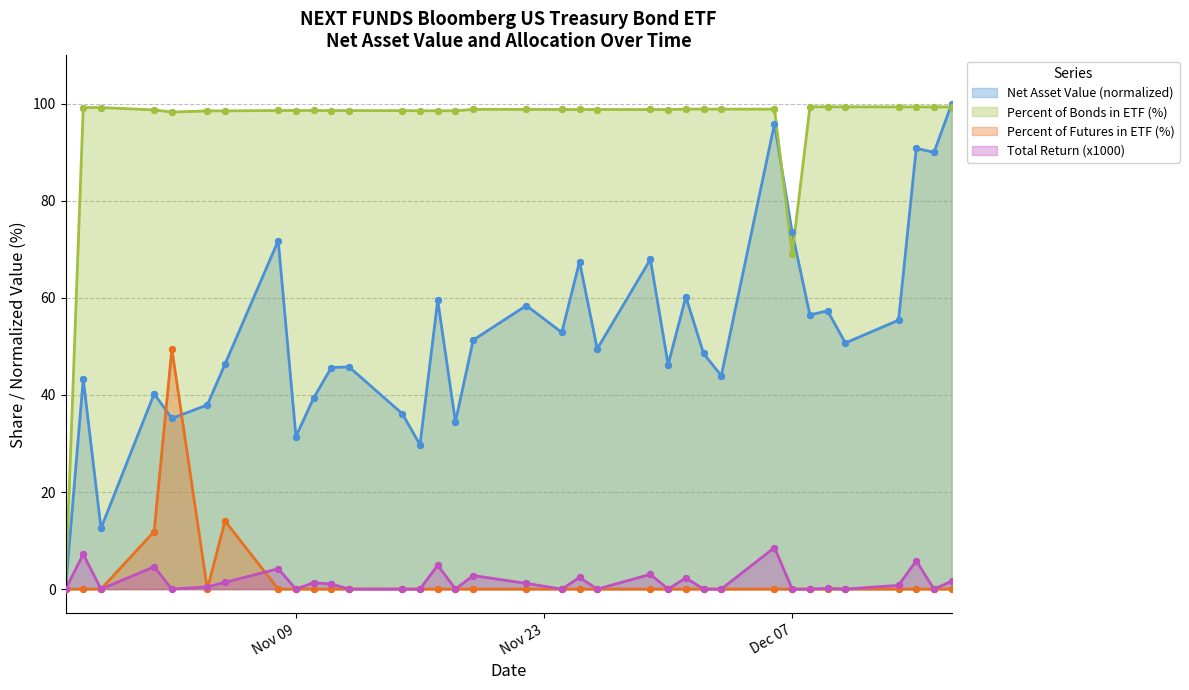

Which series has the largest total across all categories?

Percent of Bonds in ETF (%)